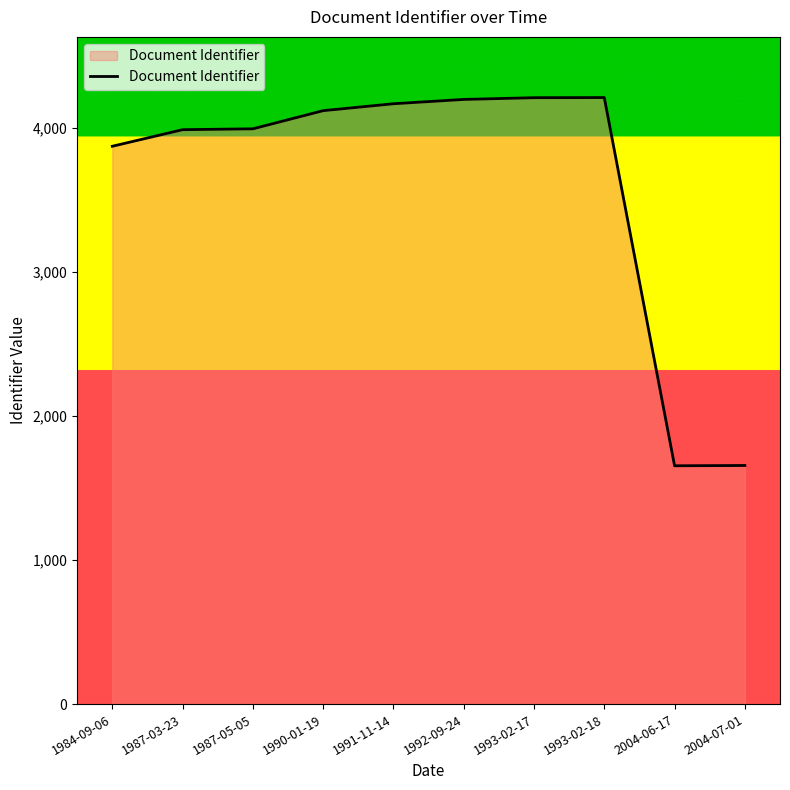

What is the change in value from 1987-03-23 to 1993-02-17?

+222